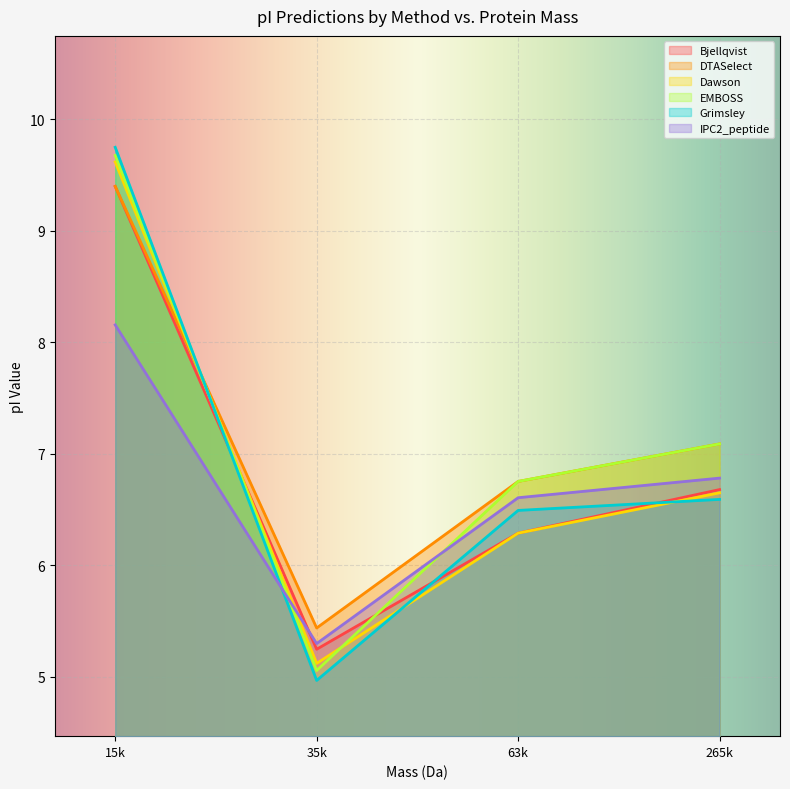

What position from the right is 63k?

2